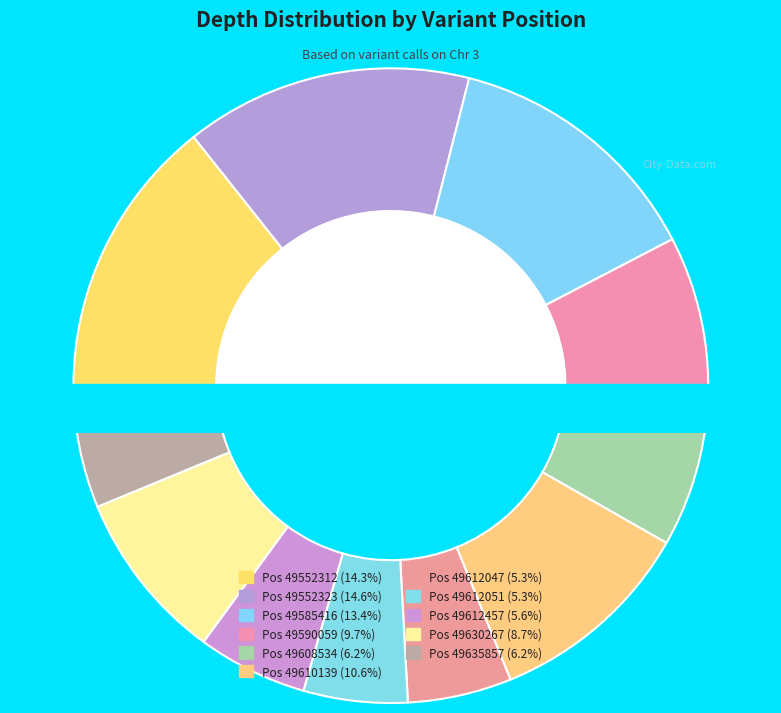

What is the ratio of the value at 49612047 to the value at 49612051?

1.0